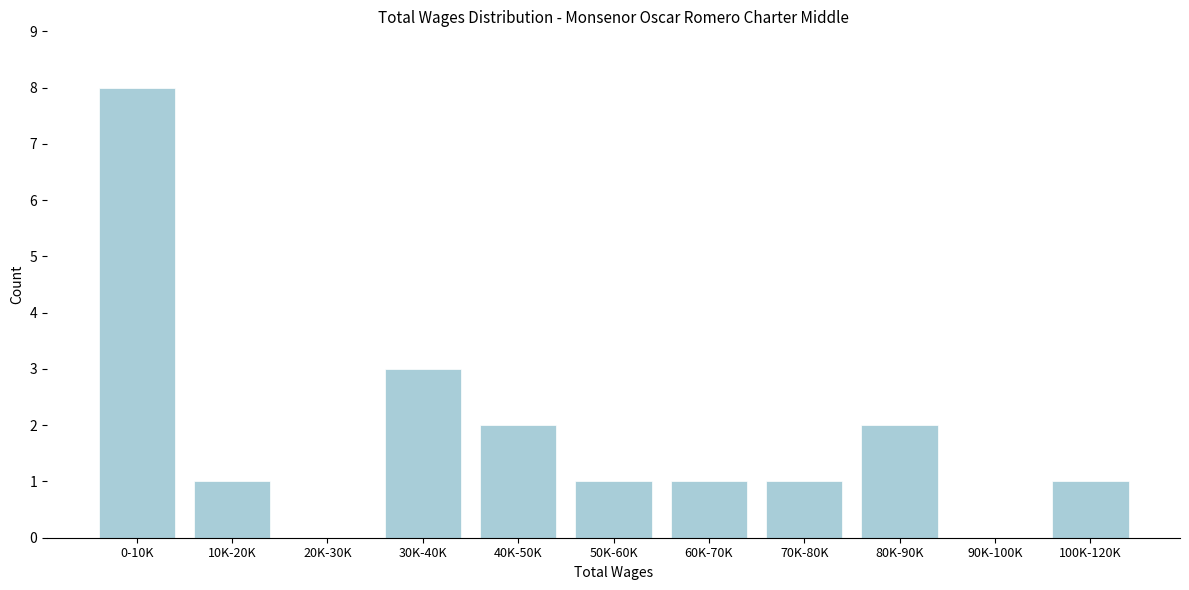

Reading left to right, transcribe all the data shown in this chart.

0-10K=8	10K-20K=1	20K-30K=0	30K-40K=3	40K-50K=2	50K-60K=1	60K-70K=1	70K-80K=1	80K-90K=2	90K-100K=0	100K-120K=1